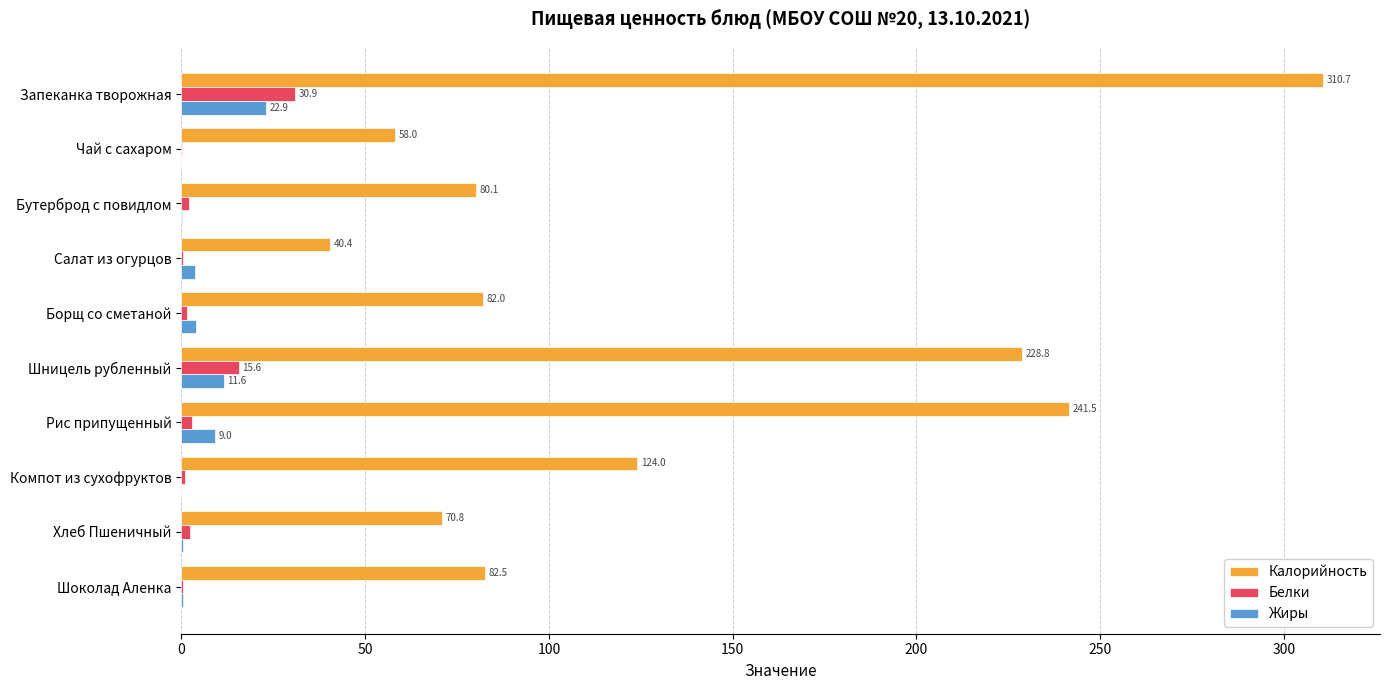

What is the sum of the Белки values at Салат из огурцов and Хлеб Пшеничный?

2.8